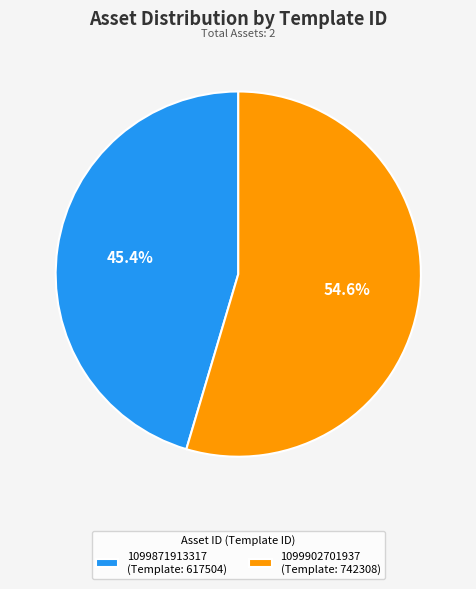

How many slices are in this pie chart?

2